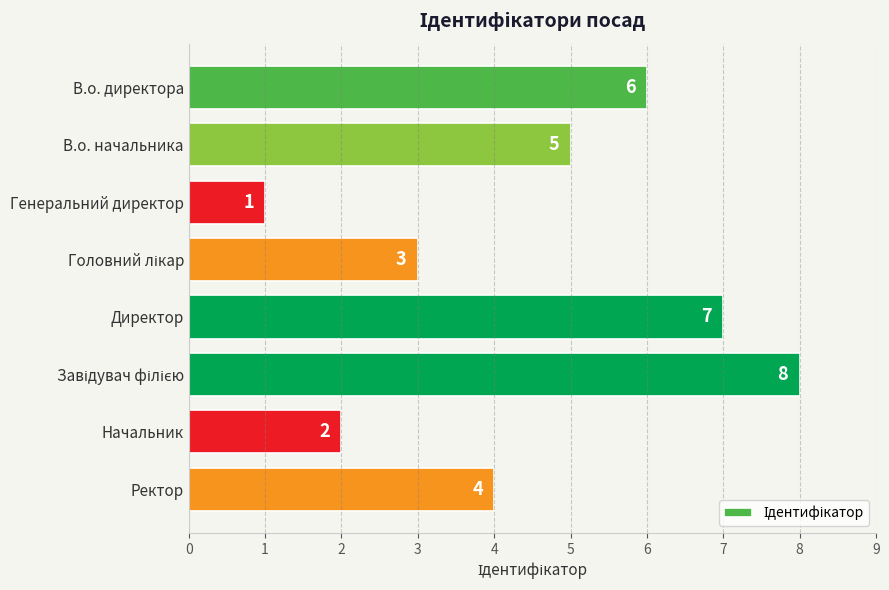

Is it true that the value at Начальник is 1?

False